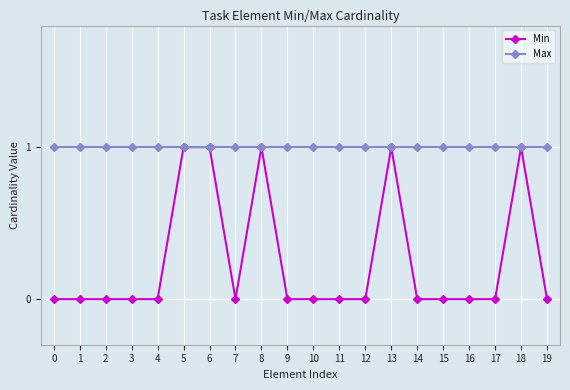

List the series in order of their overall mean, lowest first.

Min, Max